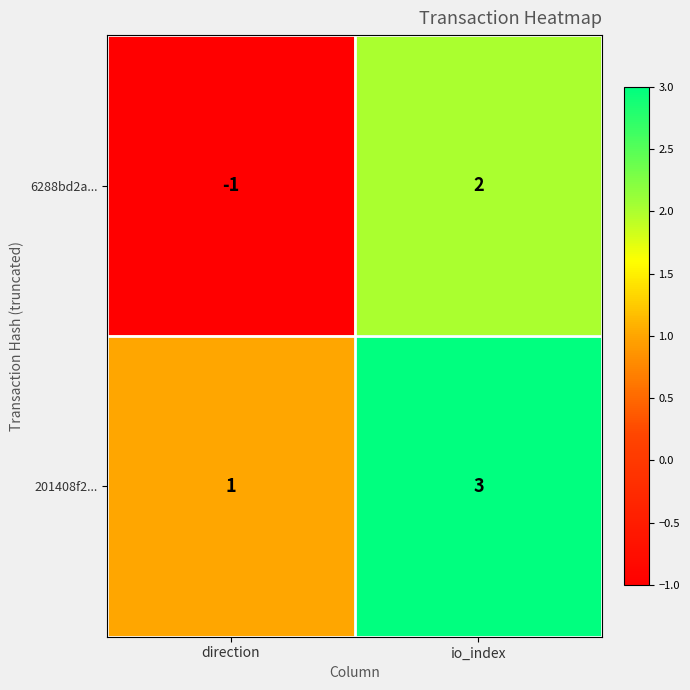

At direction, list the series in order from largest to smallest.

201408f2..., 6288bd2a...